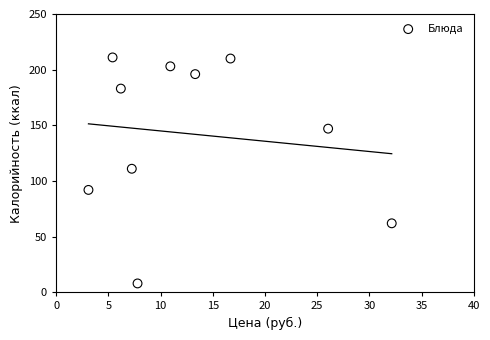

What is the average Y value?

142